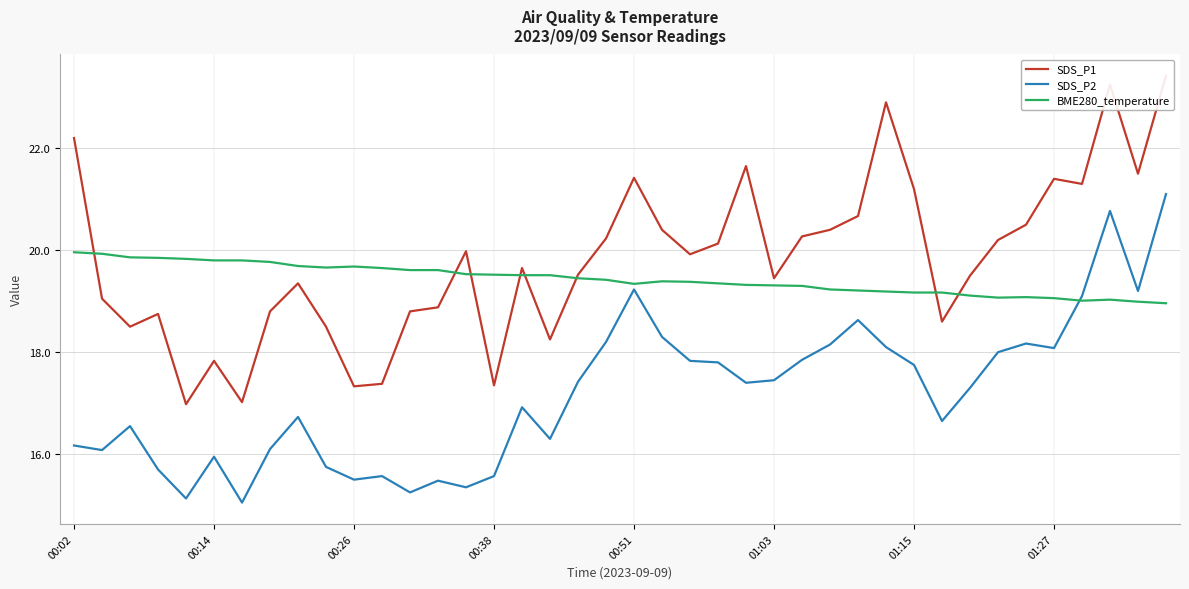

What is the lowest value of the SDS_P1 series?

17.0